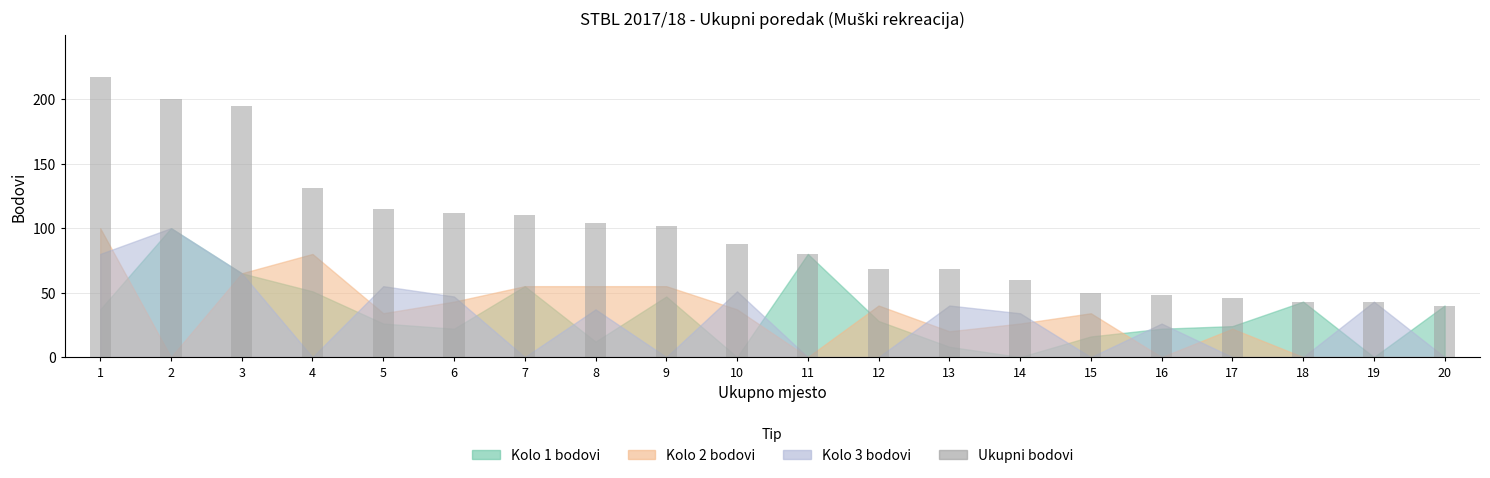

What is the difference between the maximum and second lowest values?

174